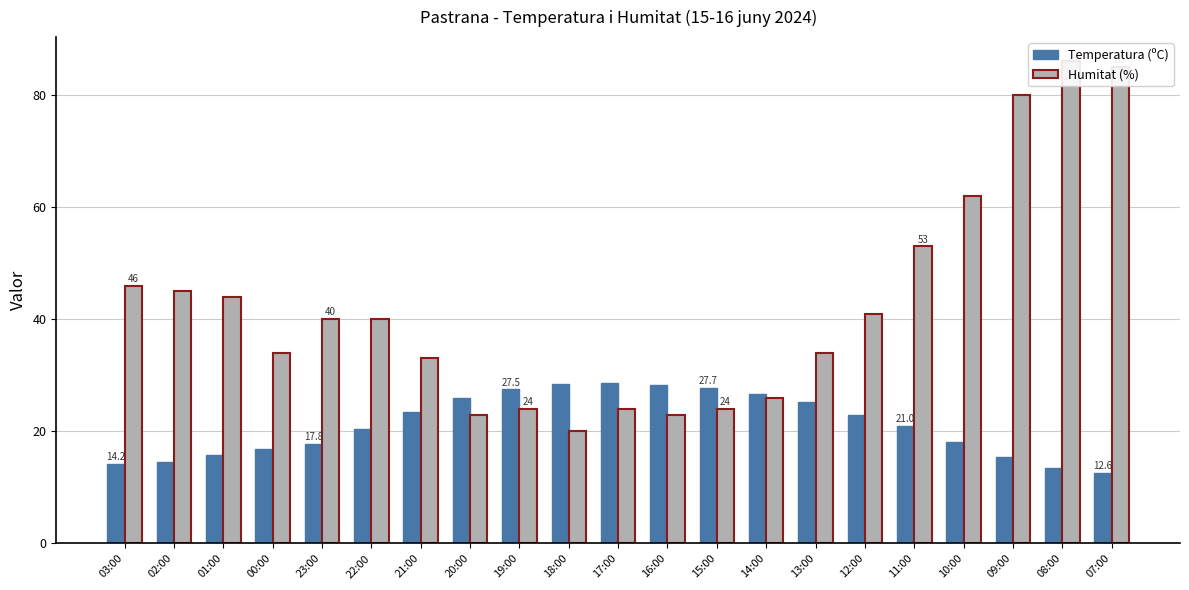

Which series has the largest total across all categories?

Humitat (%)